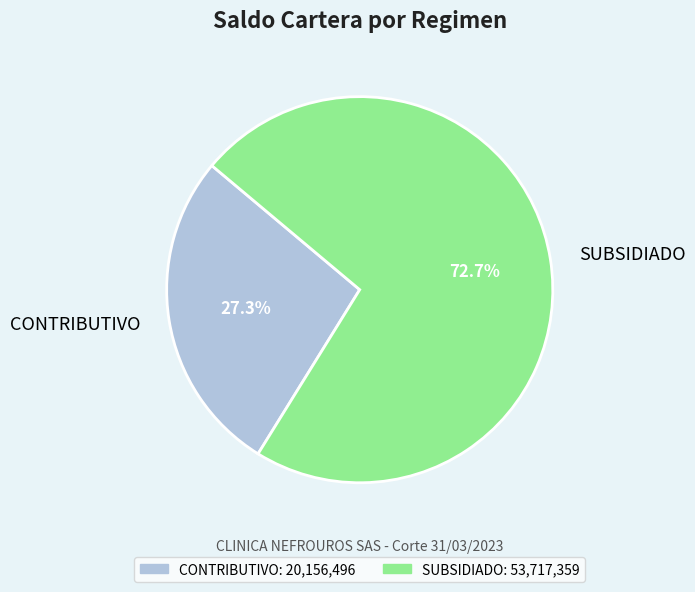

To the nearest percent, what is the difference between the largest and smallest slice percentages?

45%